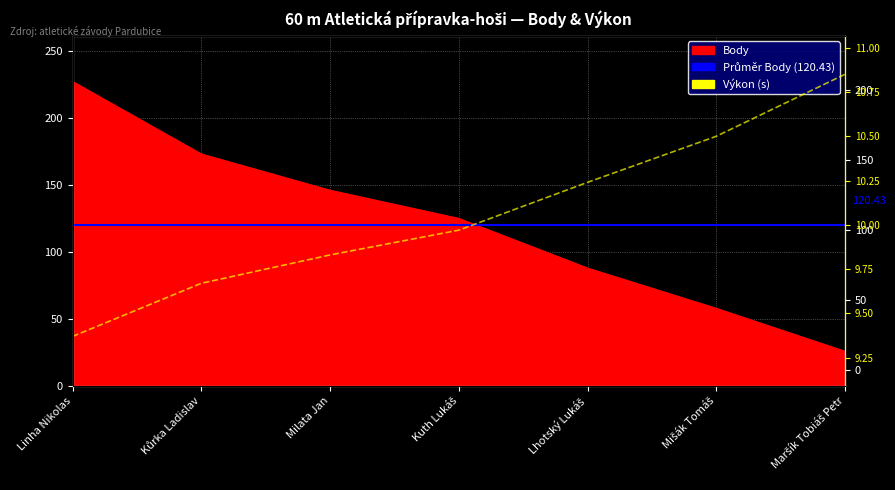

Where is Body nearest to the value 126?

Kuth Lukáš